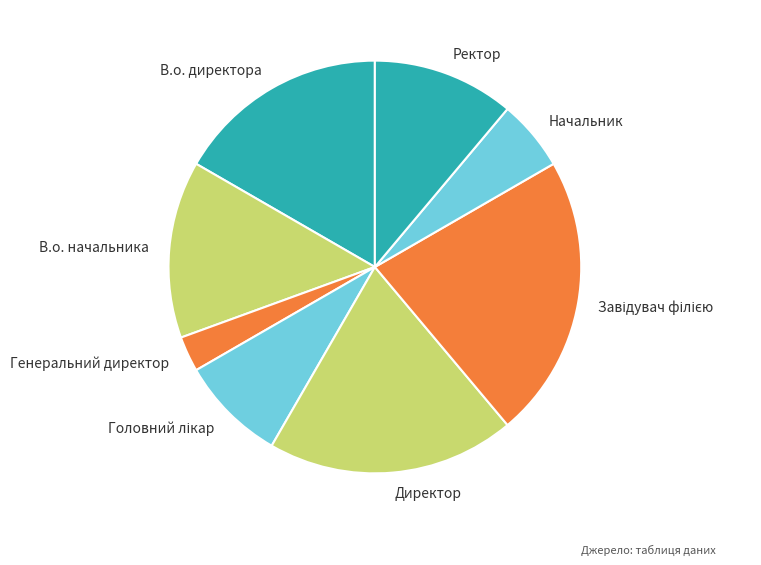

Is there a majority slice in this chart?

No